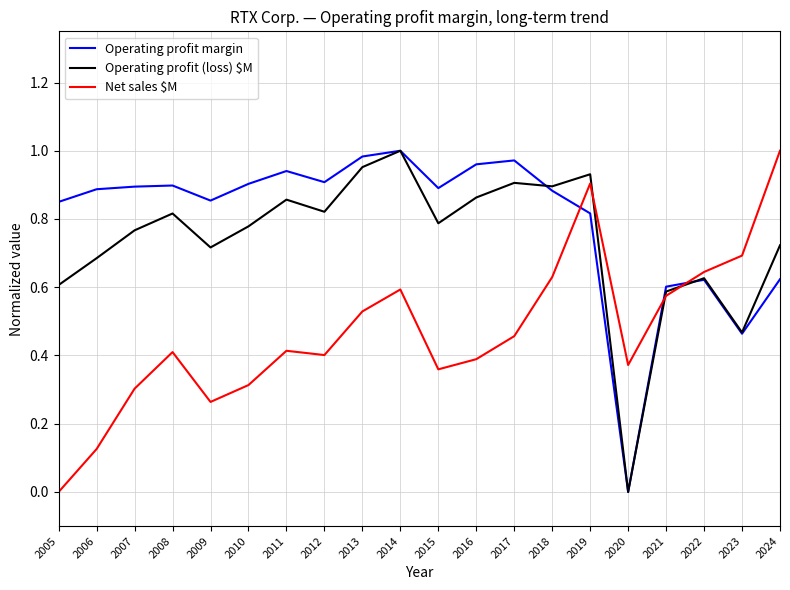

In Operating profit (loss) $M, how many points are higher than both neighbors (excluding endpoints)?

6